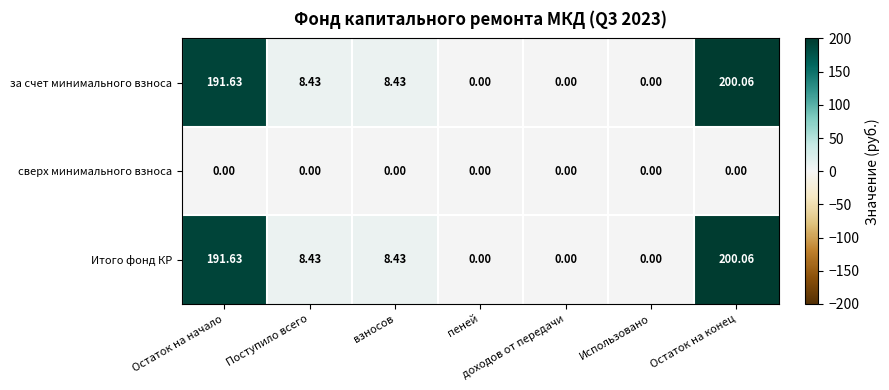

At how many categories does at least one series exceed 33?

2